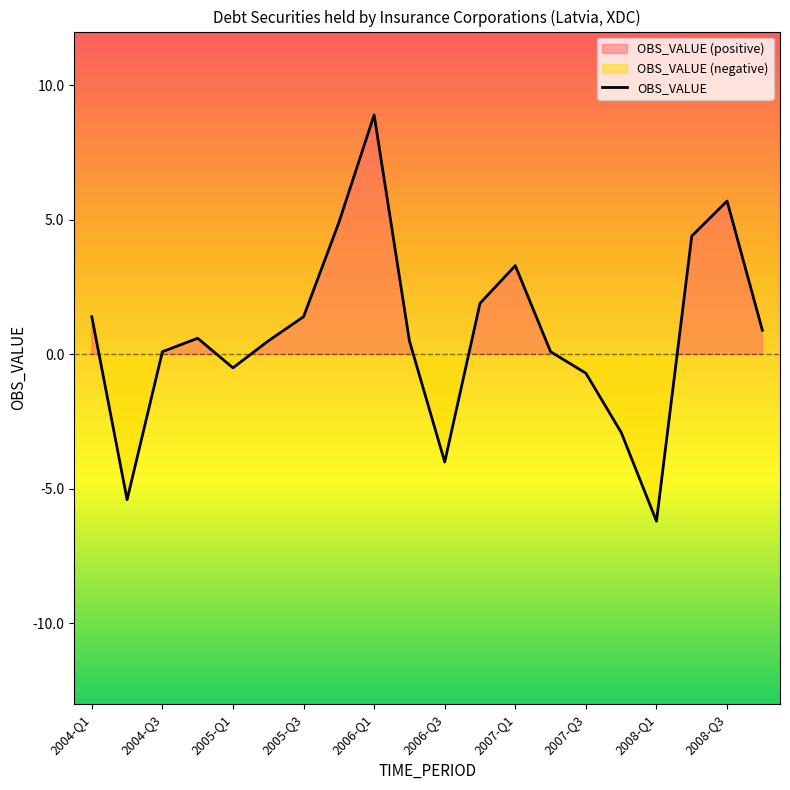

What is the lowest value of the OBS_VALUE series?

-6.2